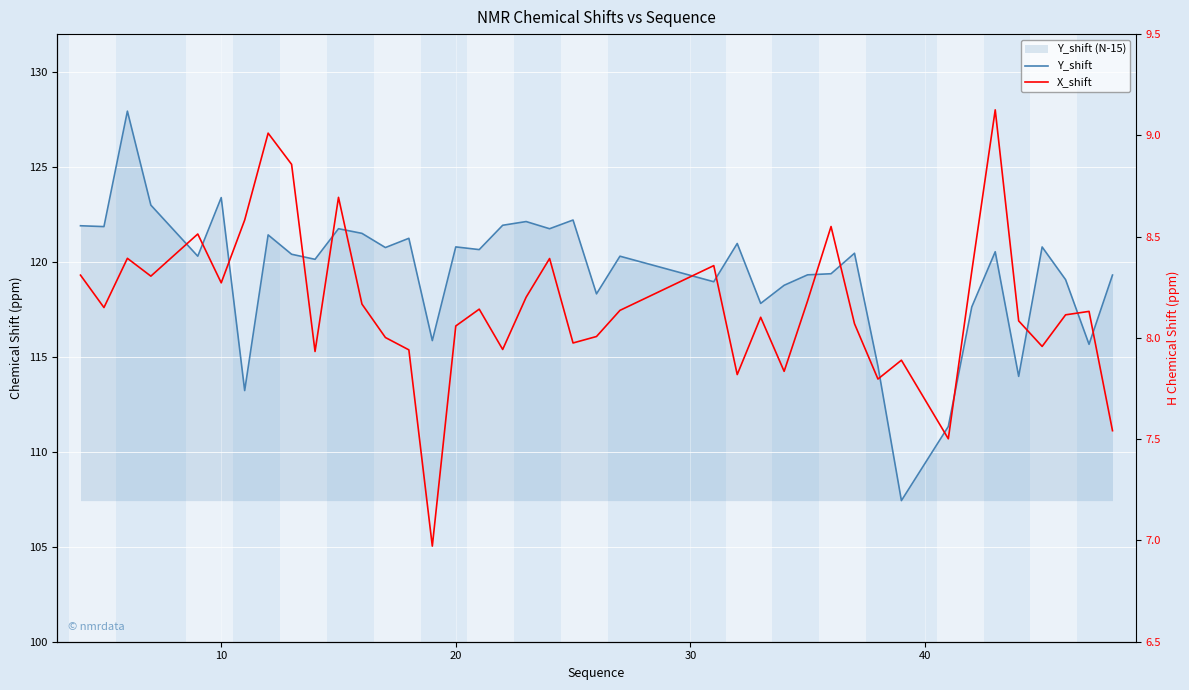

Which series has the widest spread of values?

Y_shift